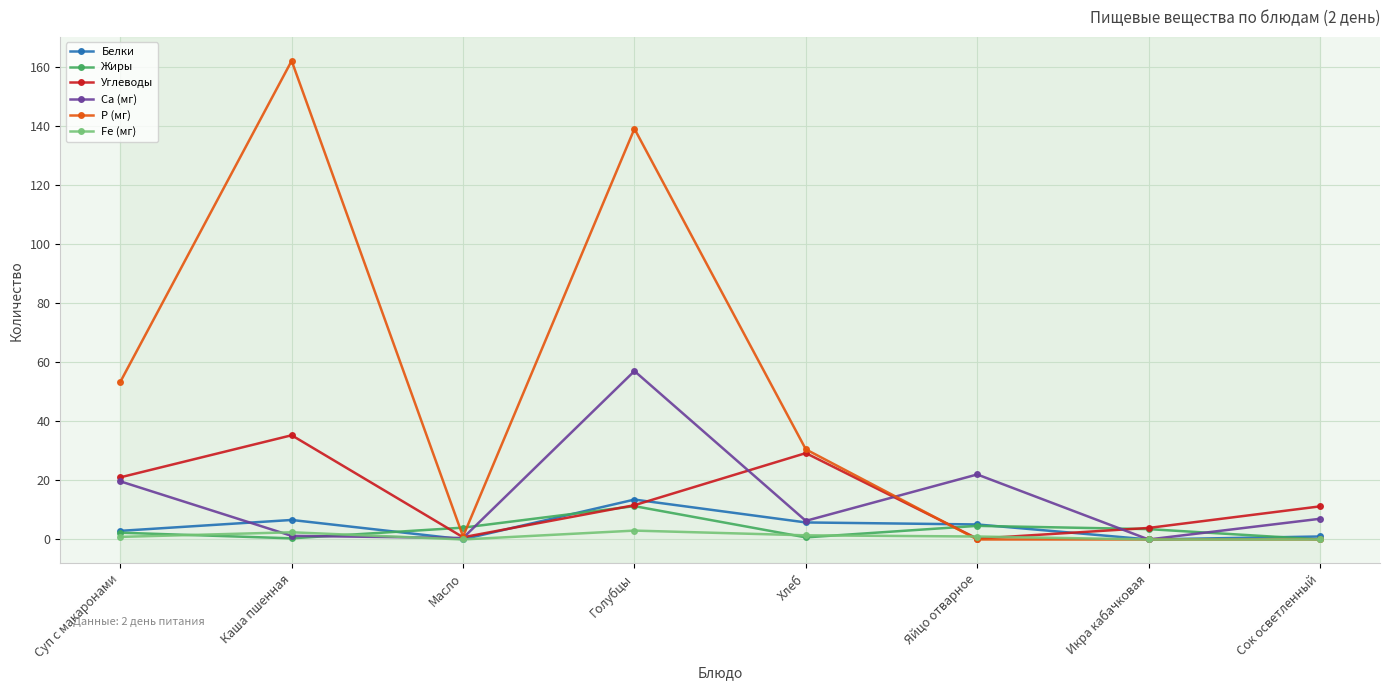

Where is the first local minimum for Р (мг)?

Масло